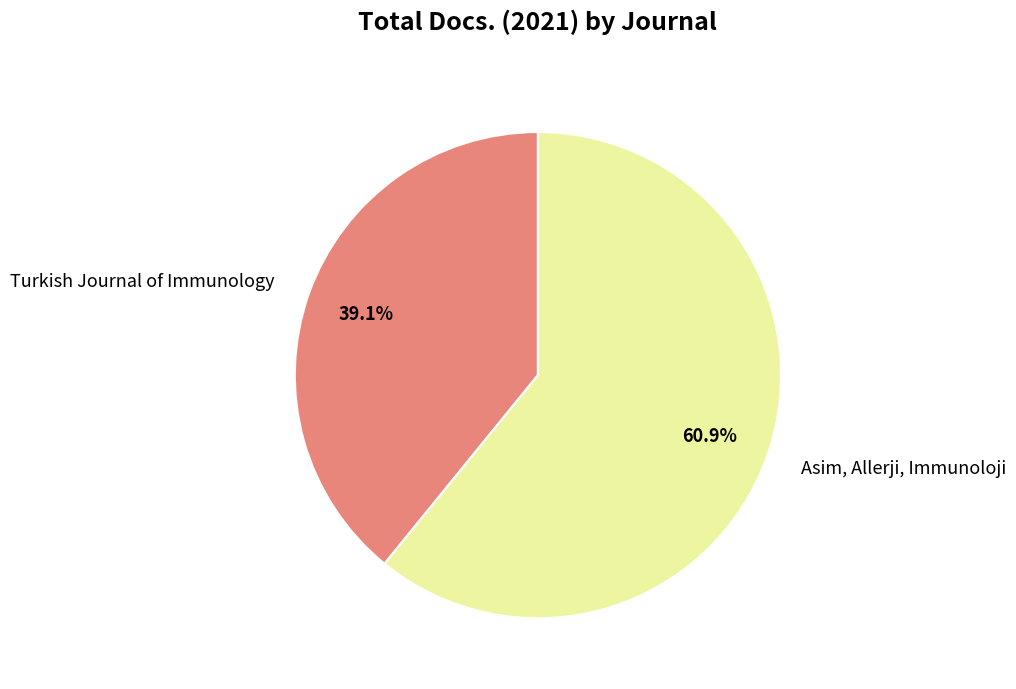

What percentage is NOT represented by Asim, Allerji, Immunoloji?

39.1%